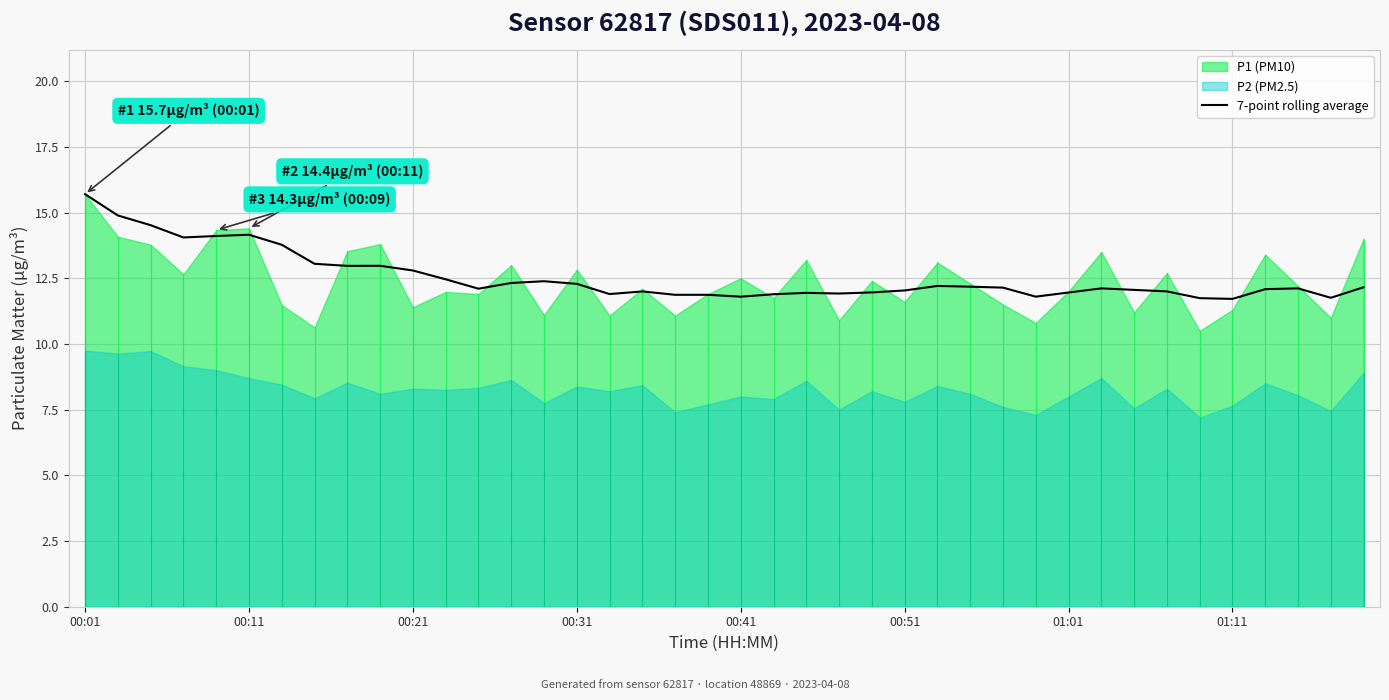

What is the maximum value shown in the chart?

15.7